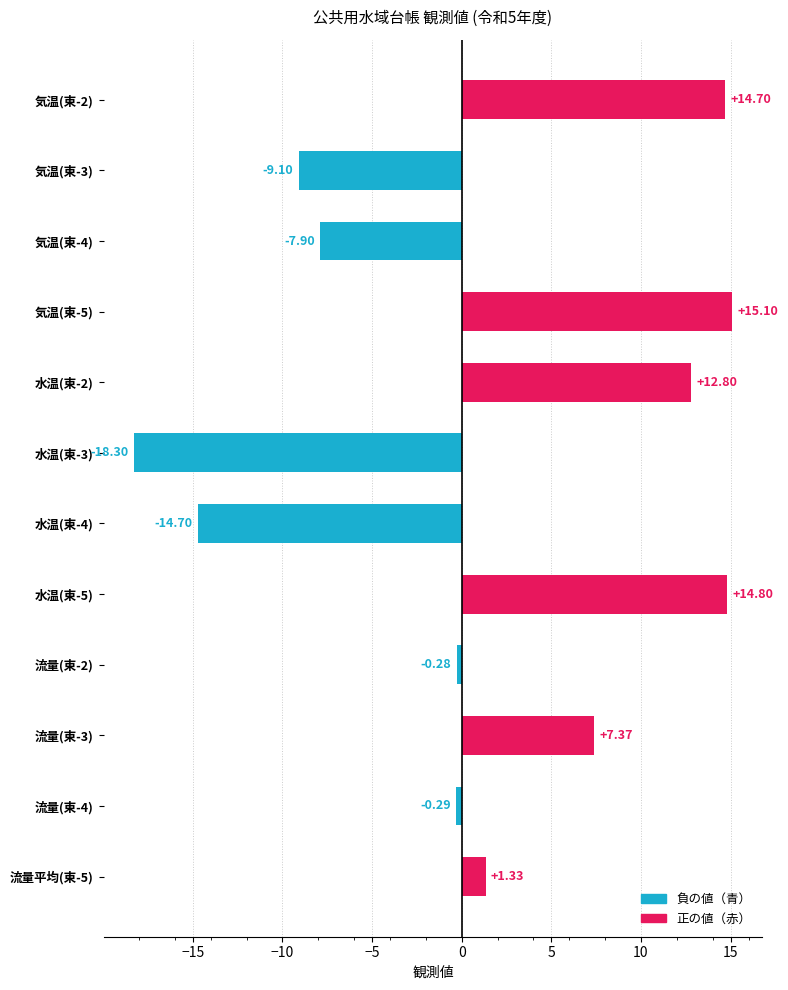

At which category does the chart reach its minimum across all series?

水温(東-3)